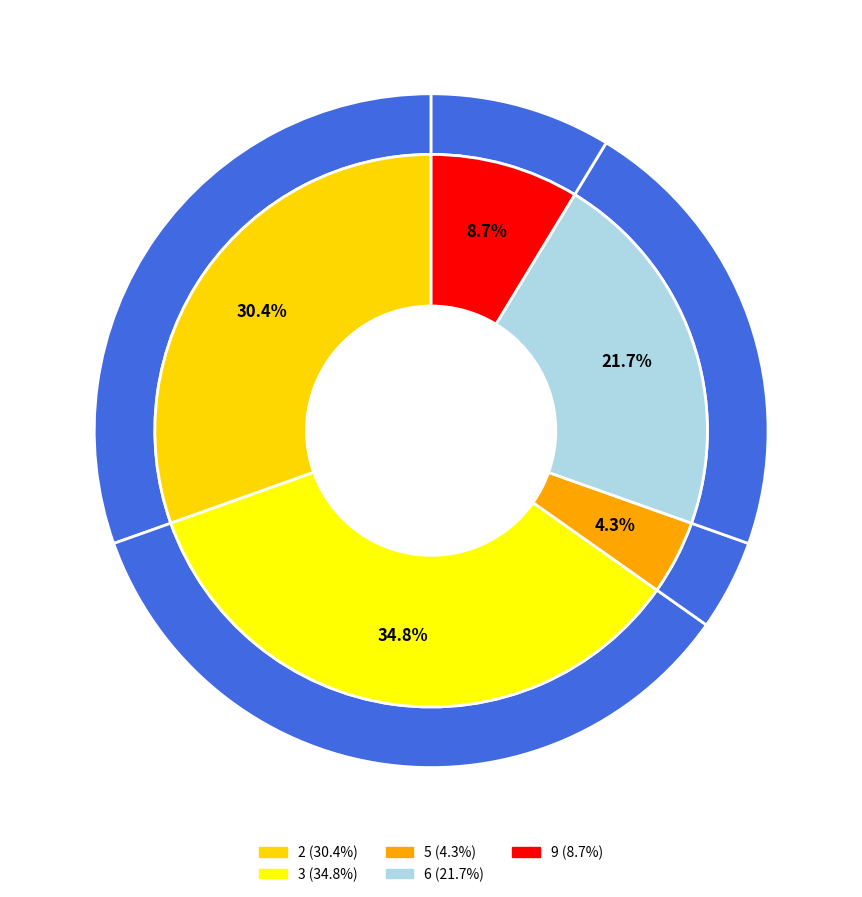

Count the number of slices in the pie.

5